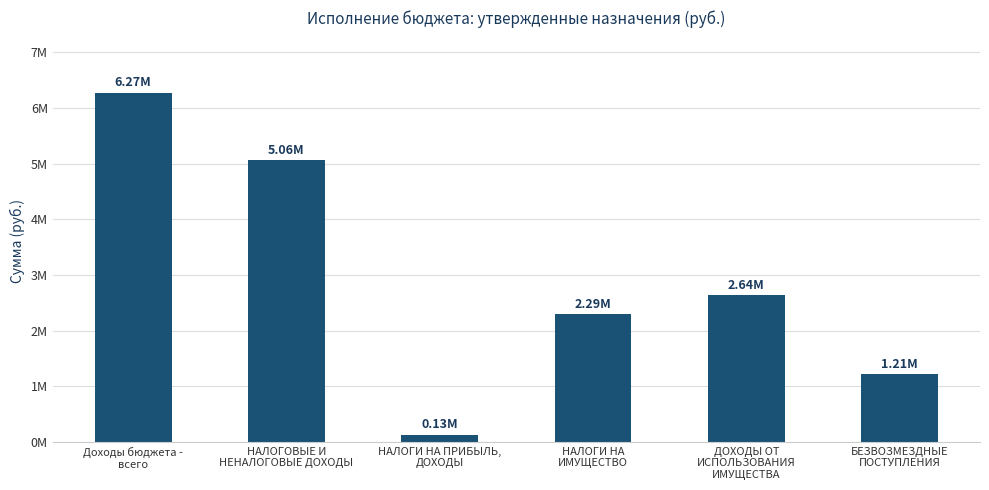

What is the maximum value shown in the chart?

6272937.9